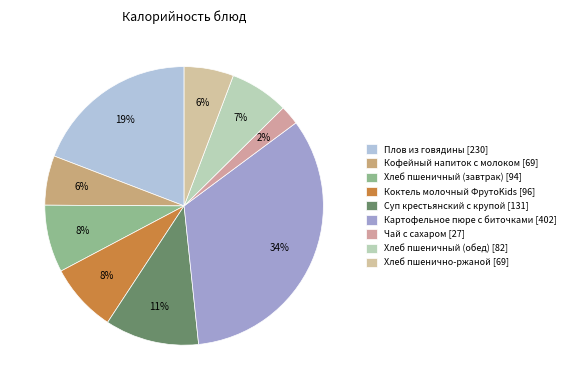

What percentage is the Хлеб пшеничный (завтрак) slice, to the nearest percent?

8%